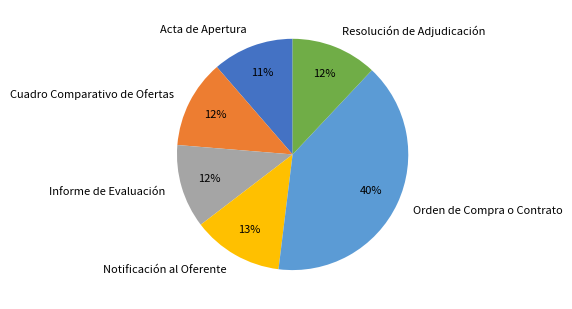

True or false: Notificación al Oferente accounts for 13% of the total.

True